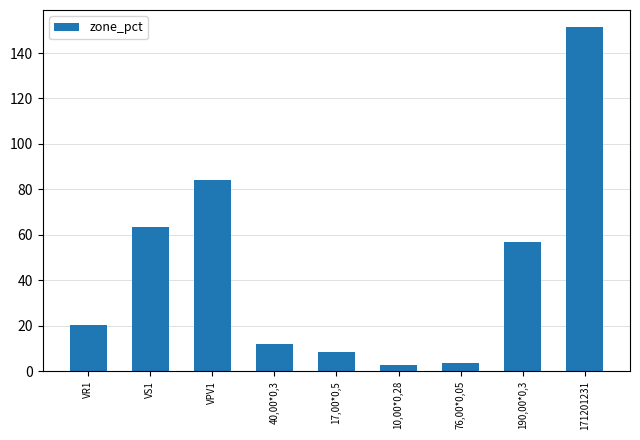

What is the minimum value shown in the chart?

2.8